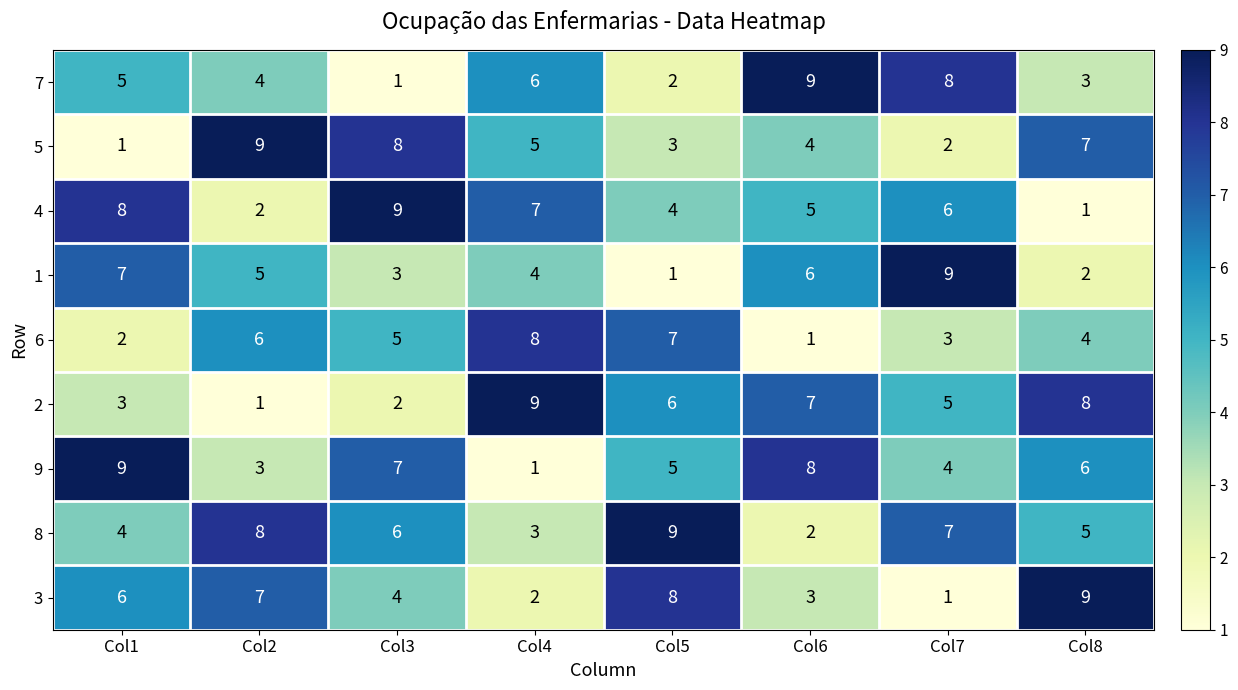

True or false: 3 has a value of 0 at Col7.

False